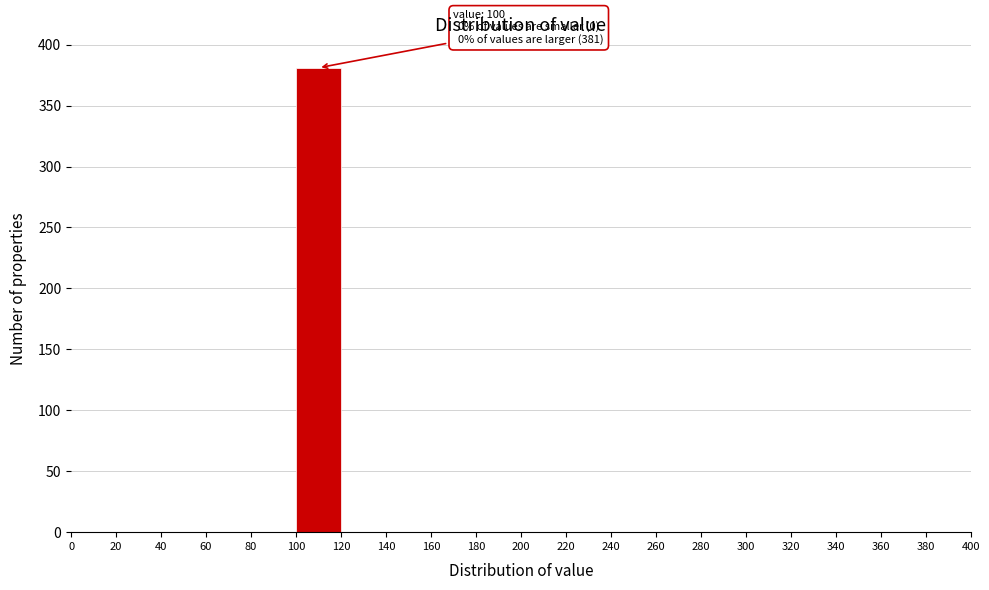

Over which range of the x-axis is the bar tallest?

100 to 120